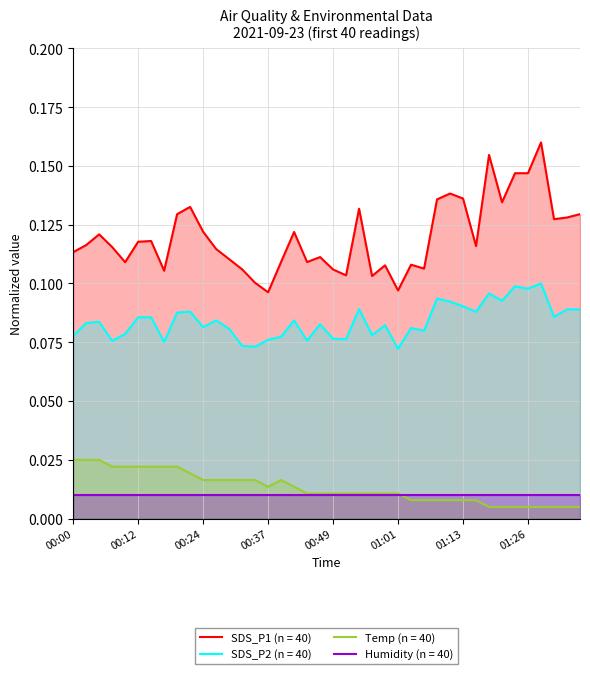

Which series has the largest range (max minus min)?

SDS_P1 (n = 40)